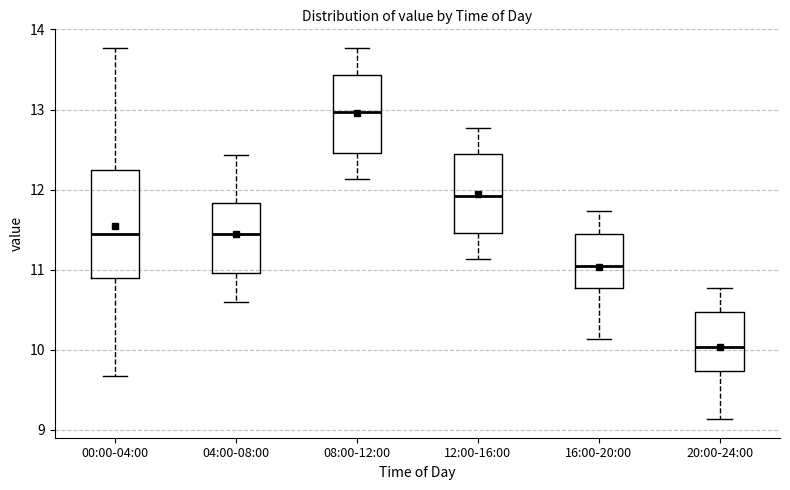

Which box is the tallest, from its lower edge to its upper edge?

00:00-04:00